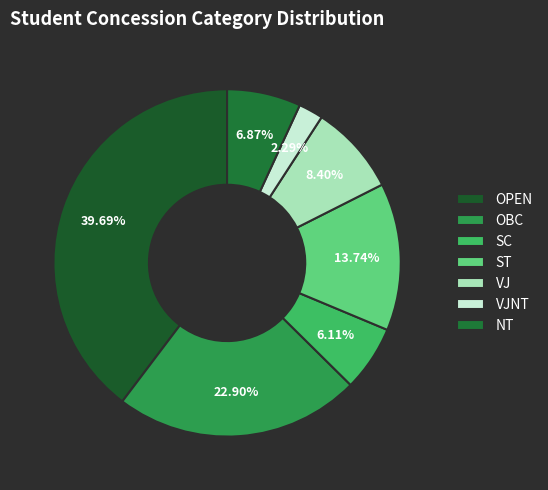

Rank the categories by value from highest to lowest.

OPEN, OBC, ST, VJ, NT, SC, VJNT